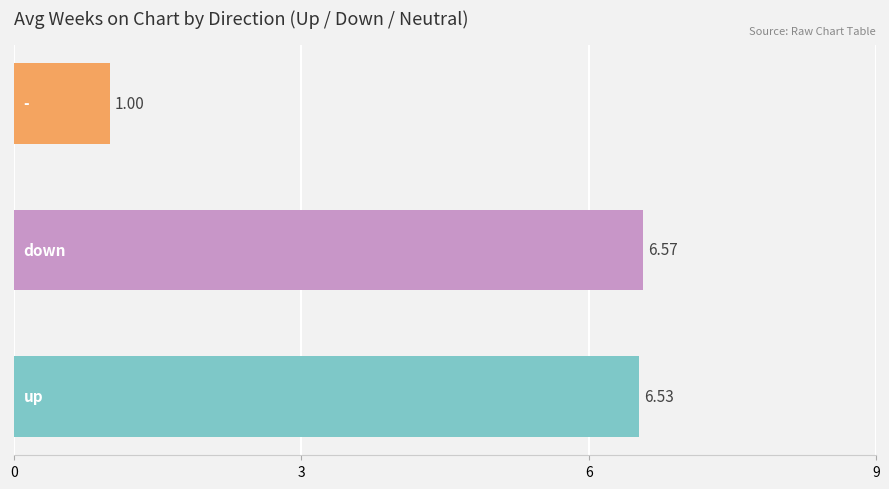

What is the average value?

4.7